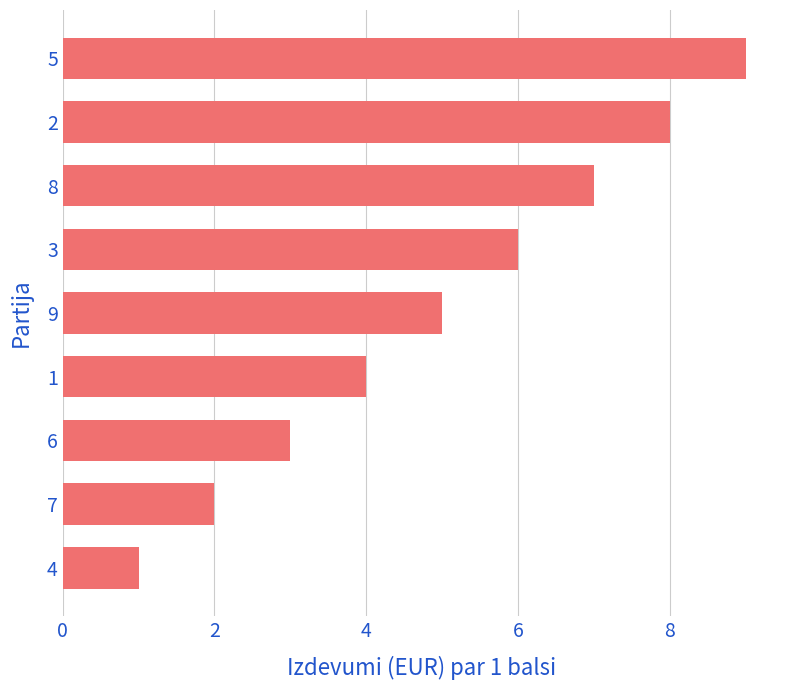

How many categories are shown in the chart?

9